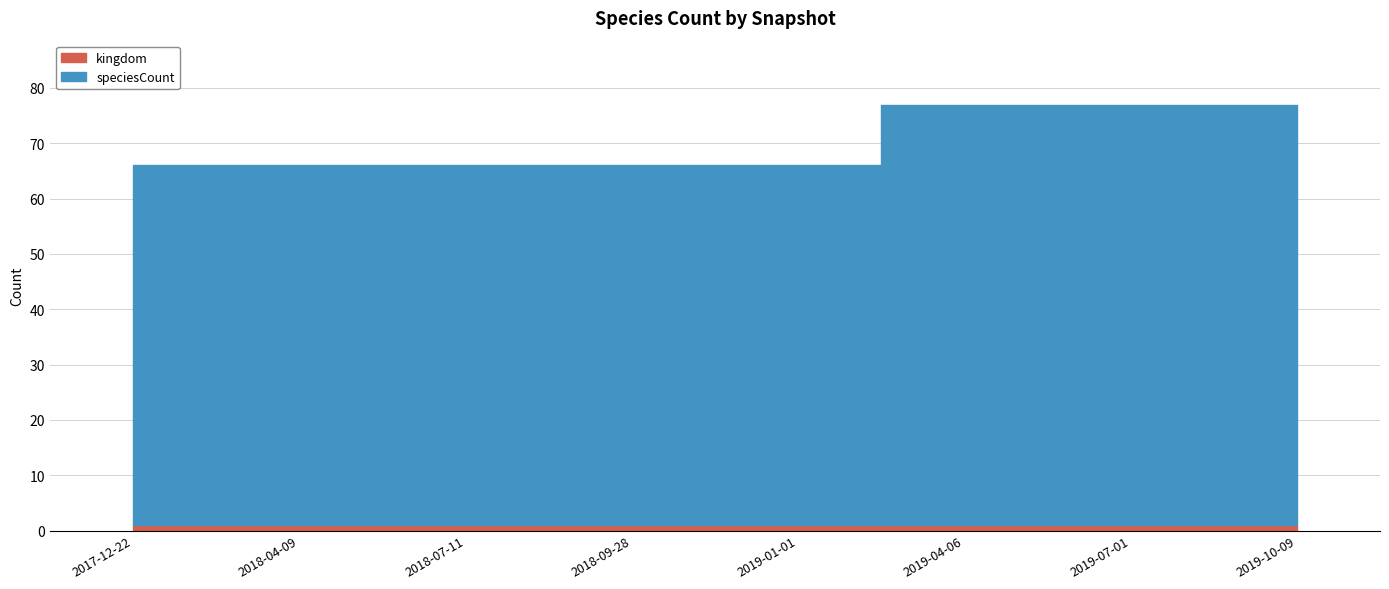

How many distinct data groups are displayed?

2